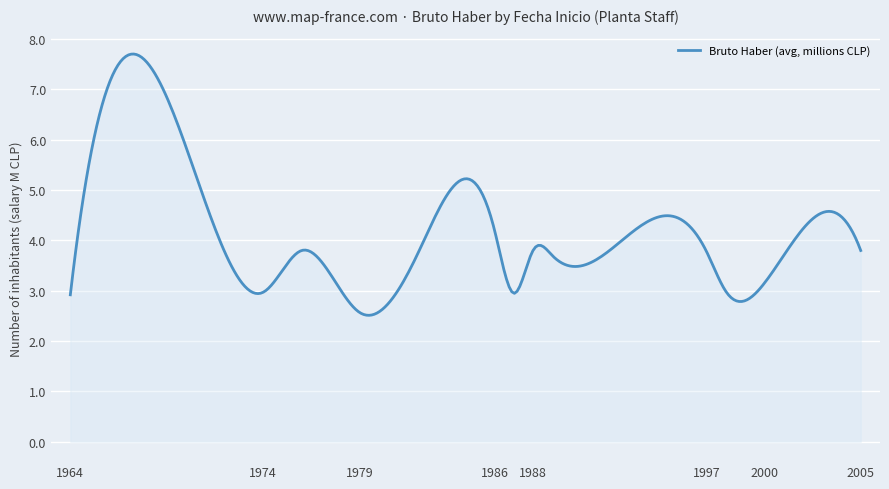

What is the greatest value displayed?

7.7